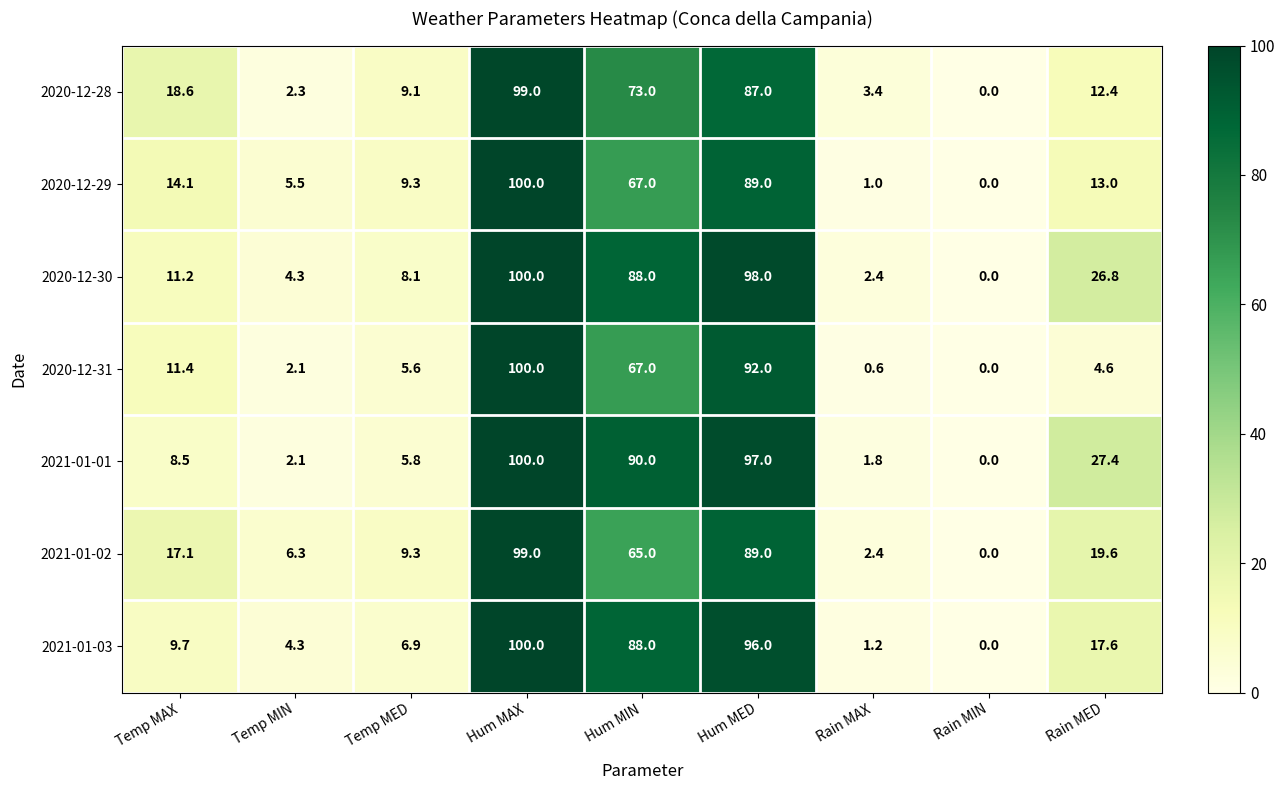

List the labels in order of 2020-12-29 value, smallest first.

Rain MIN, Rain MAX, Temp MIN, Temp MED, Rain MED, Temp MAX, Hum MIN, Hum MED, Hum MAX